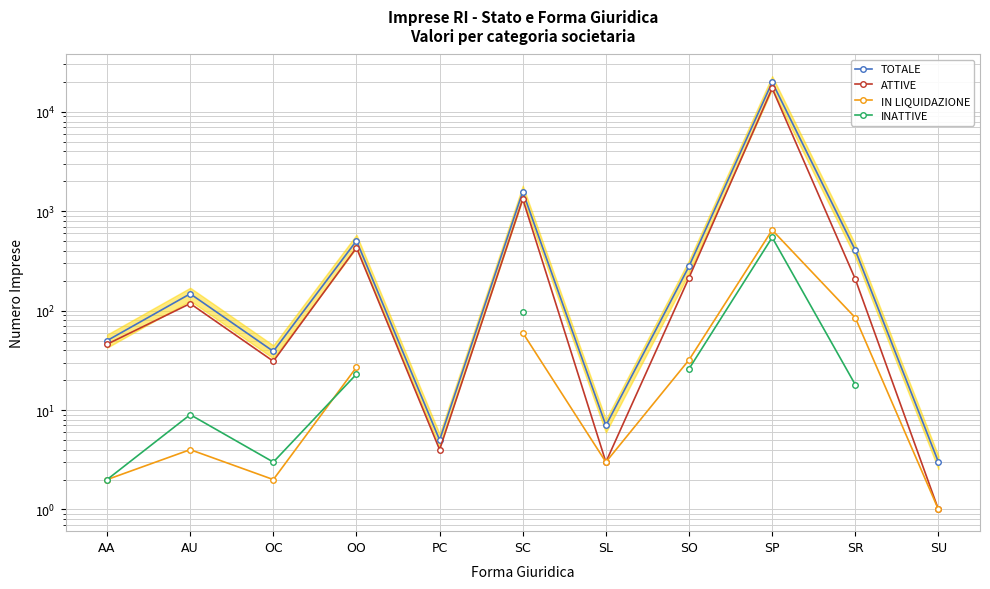

What is the spread (max minus min) of values at SR?

388.0